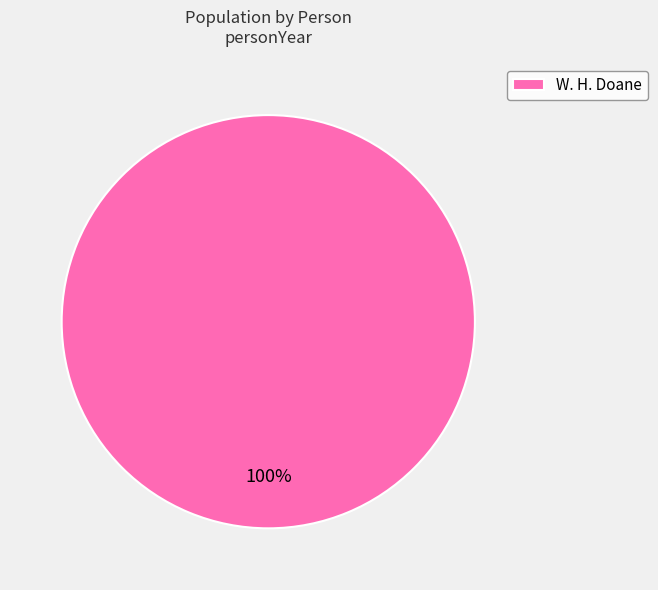

Is it true that W. H. Doane is 100% of the pie?

True